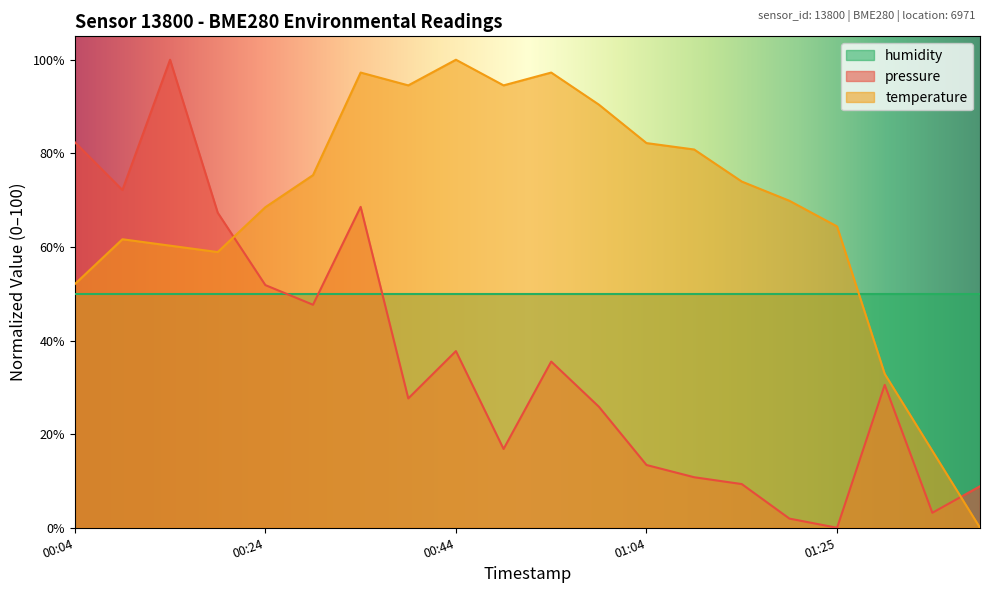

Does the chart display data point markers on the line(s)?

No